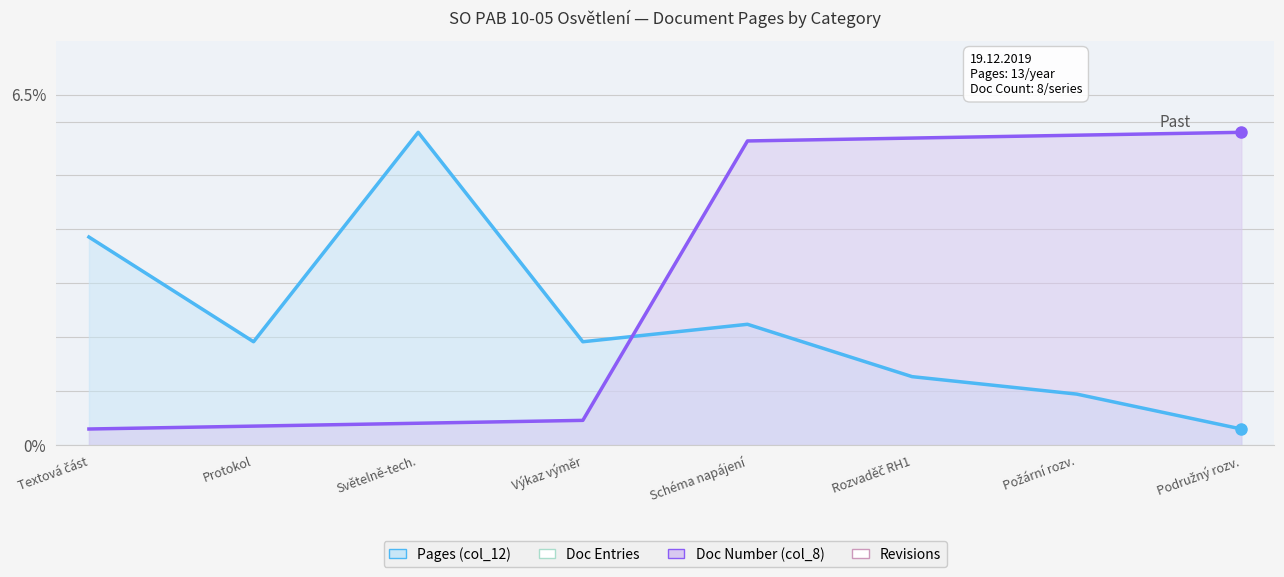

At which label does Doc Number (col_8) first exceed 5?

Schéma napájení